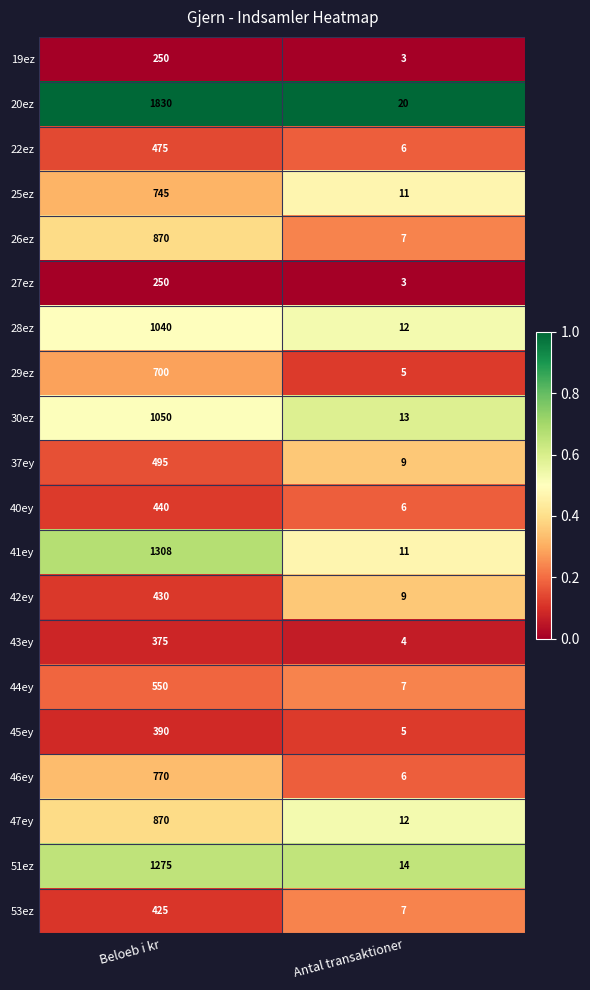

What is the sum of the 46ey values at Beloeb i kr and Antal transaktioner?

776